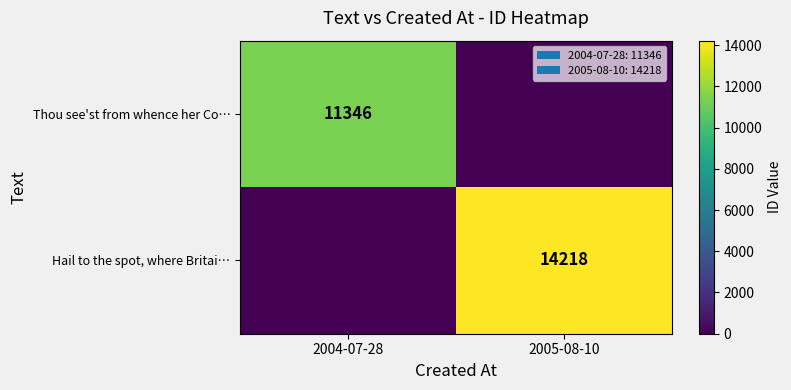

Is it true that Hail to the spot, where Britai… equals 14218 at 2005-08-10?

True